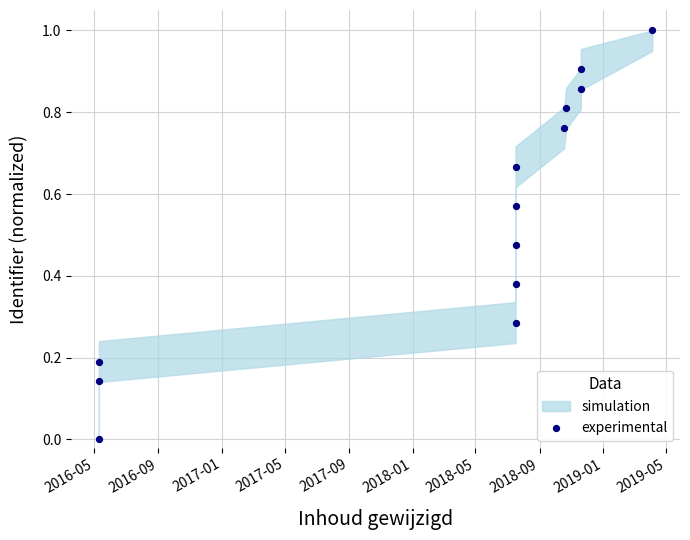

What is the range of Y values (max minus min)?

1.0